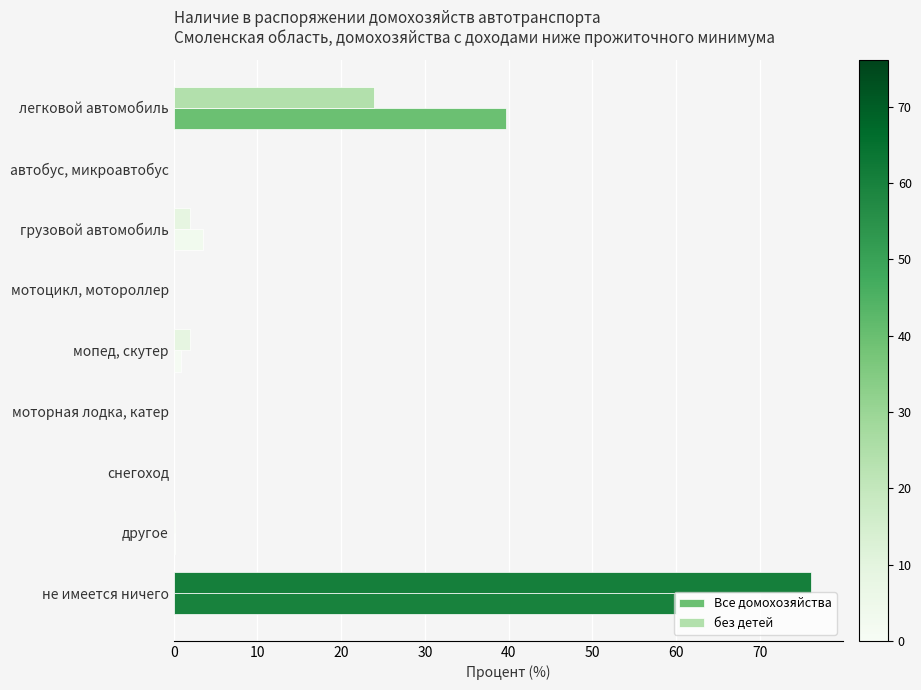

At which label does без детей reach its peak?

не имеется ничего